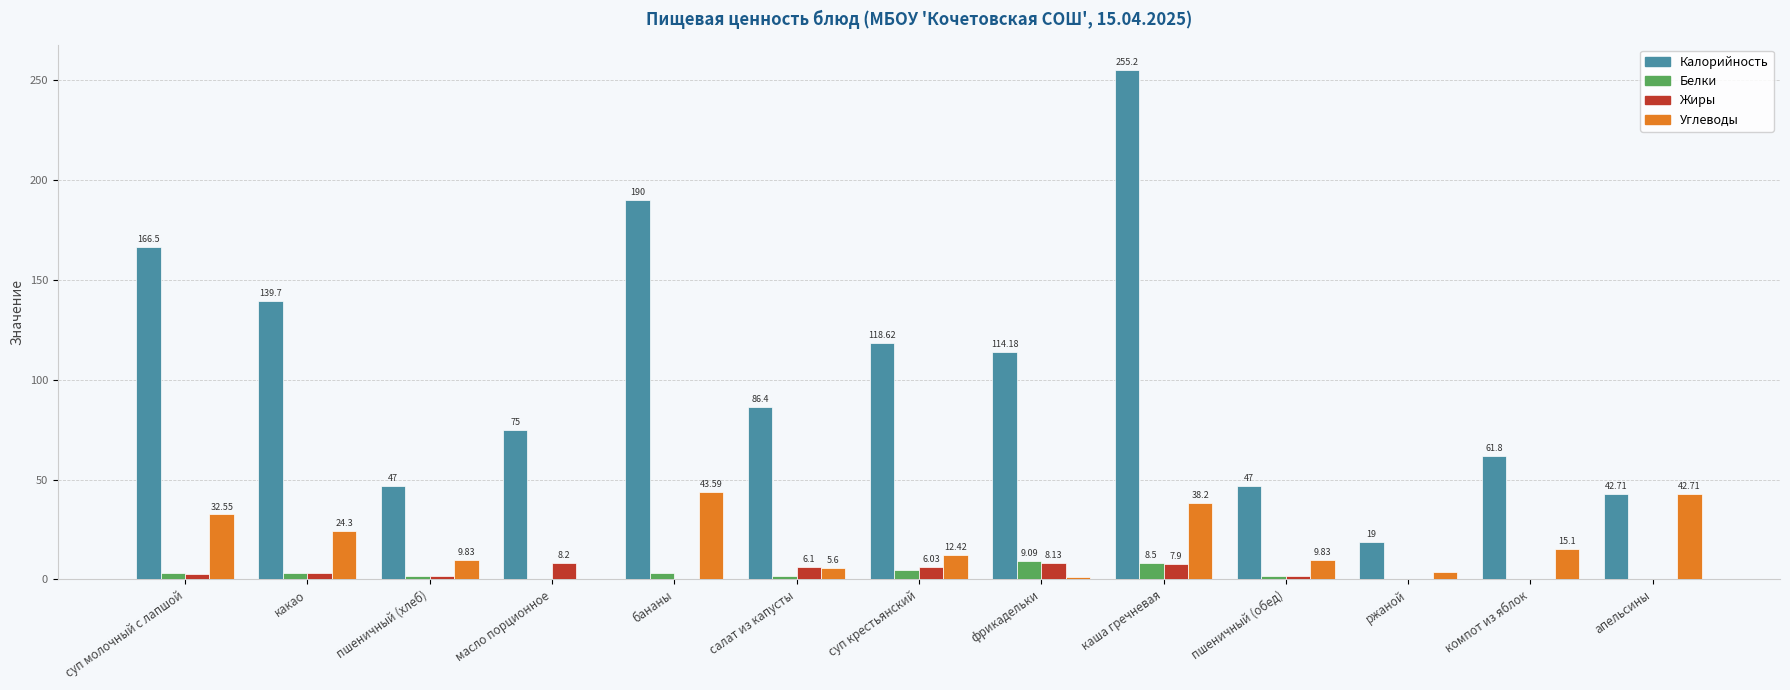

At which label does Углеводы first exceed 12?

суп молочный с лапшой